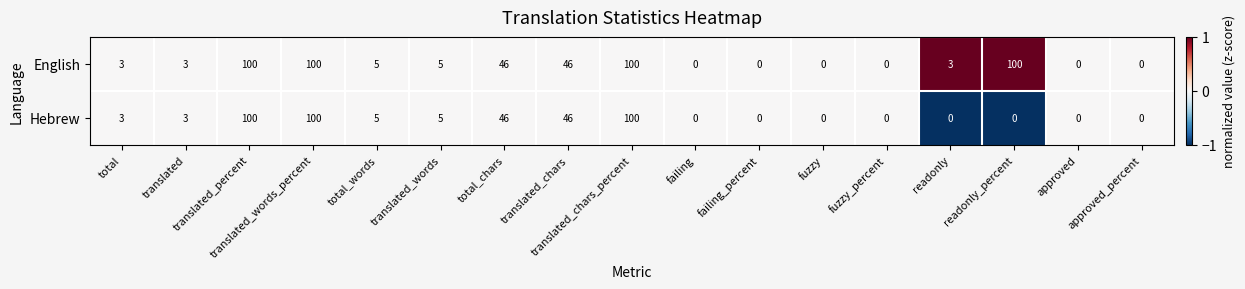

Is it true that Hebrew equals 8 at total_words?

False